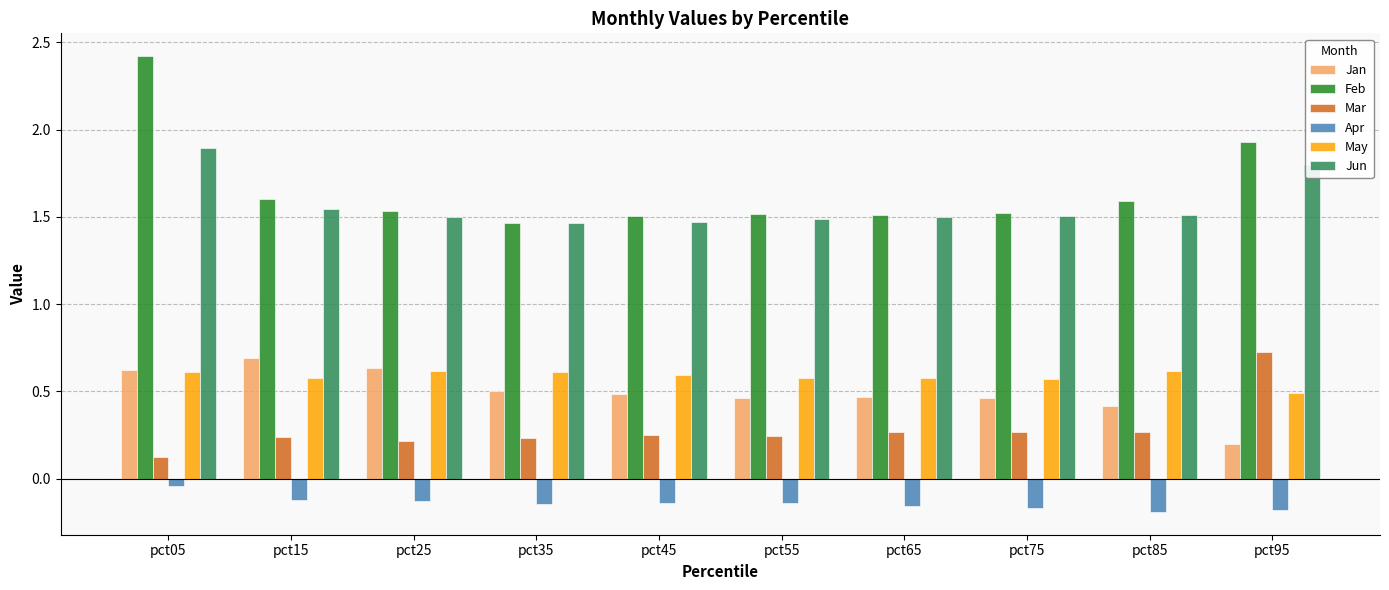

What is the total value across all series at pct25?

4.4